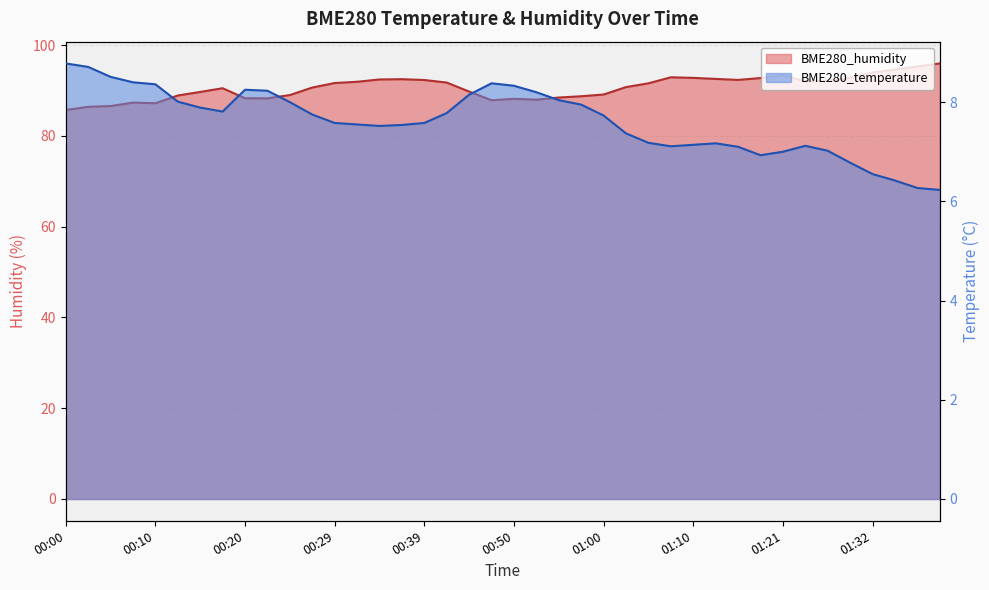

At which label does BME280_humidity first exceed 91?

00:29